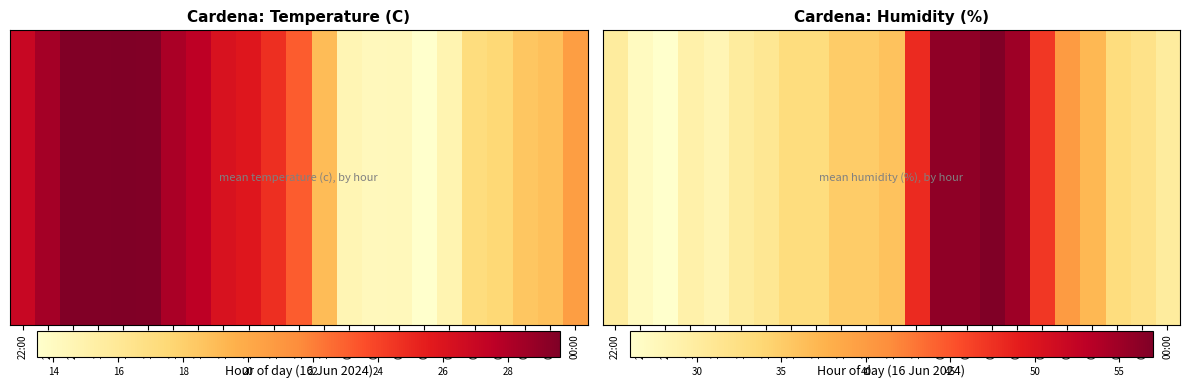

What is the greatest value displayed?

57